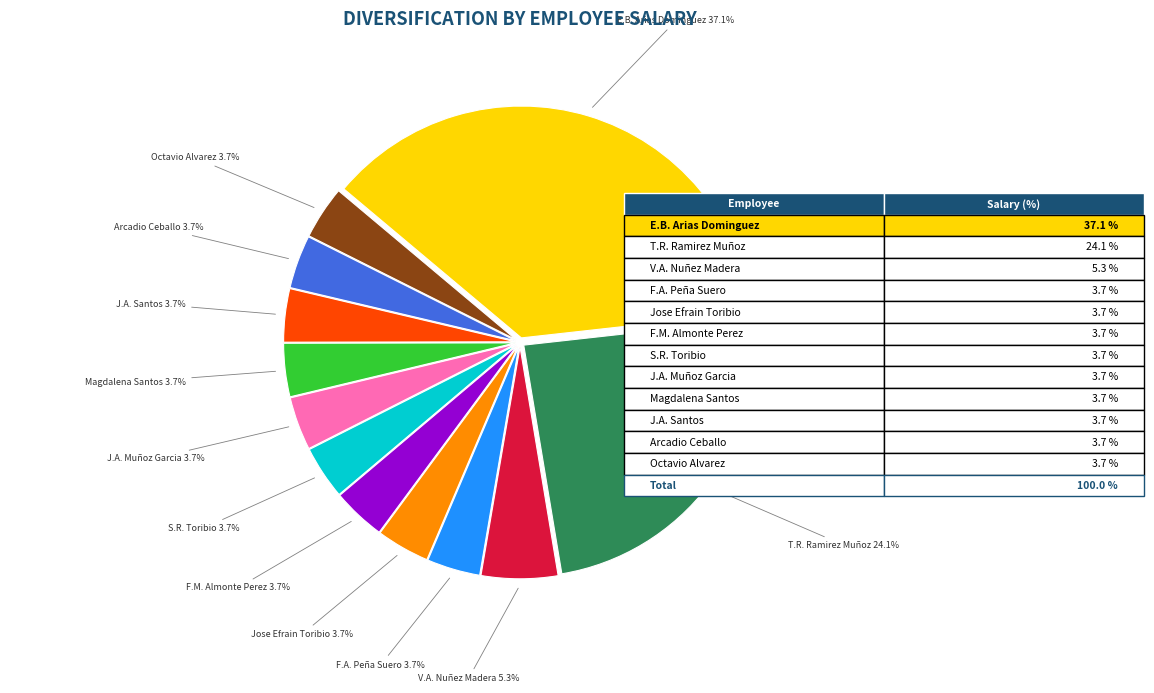

How many segments does this pie chart have?

12